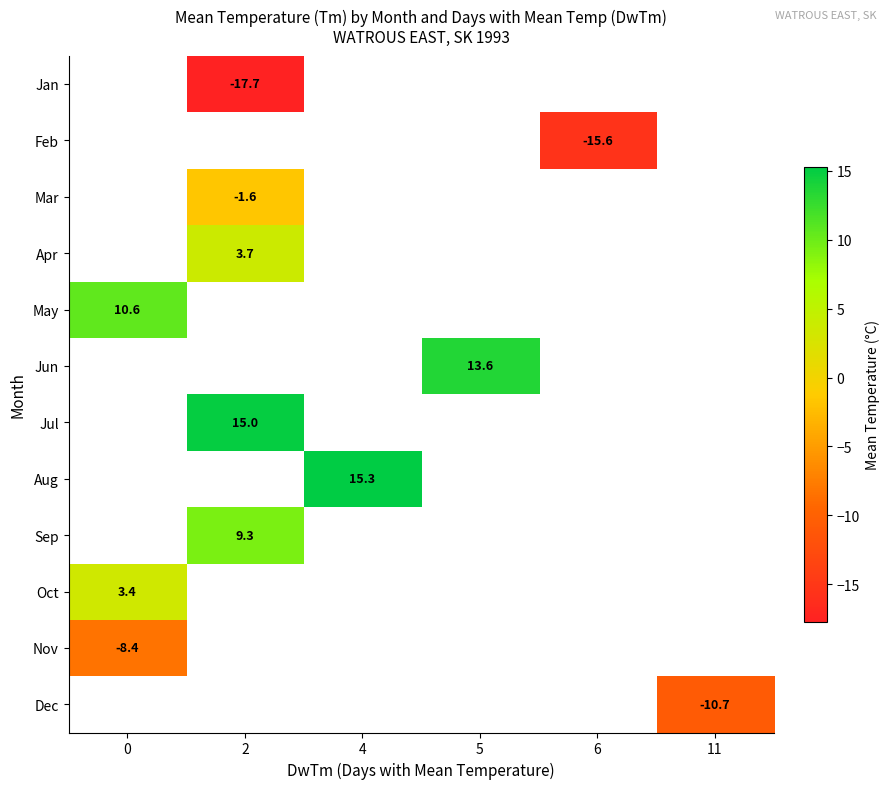

The Aug series shows 15.3 at 4. True or false?

True